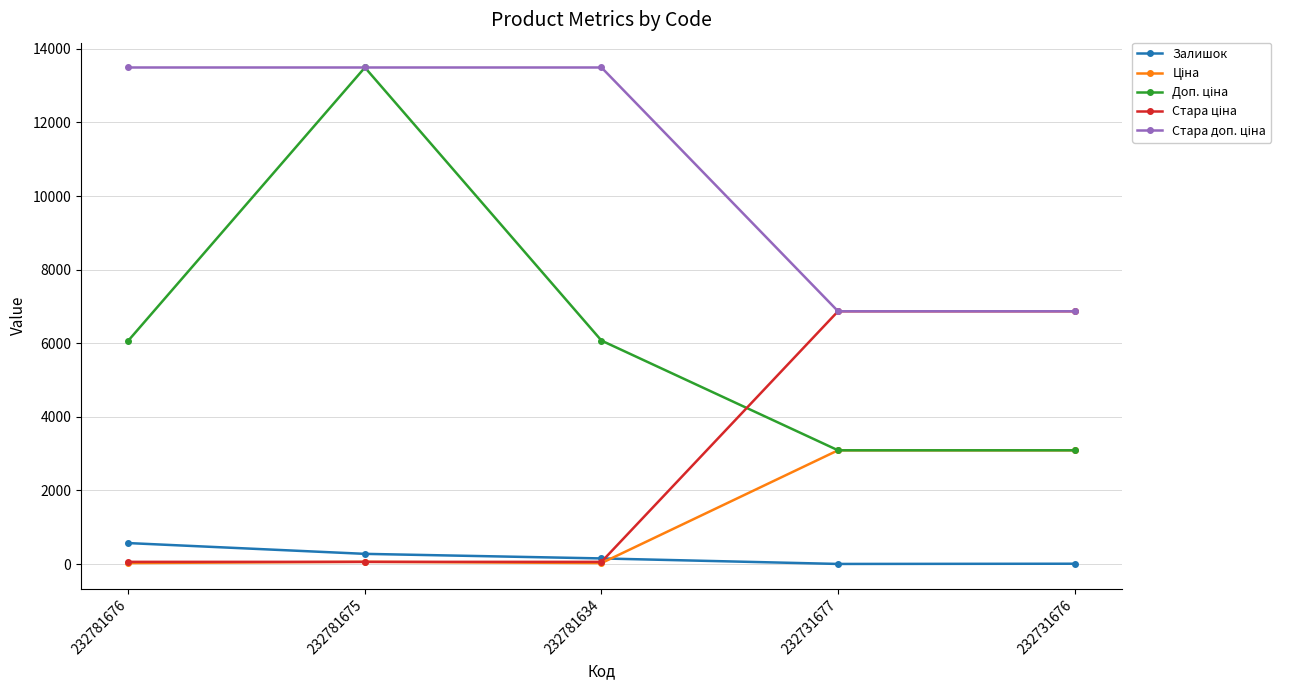

At how many categories does at least one series exceed 3311?

5